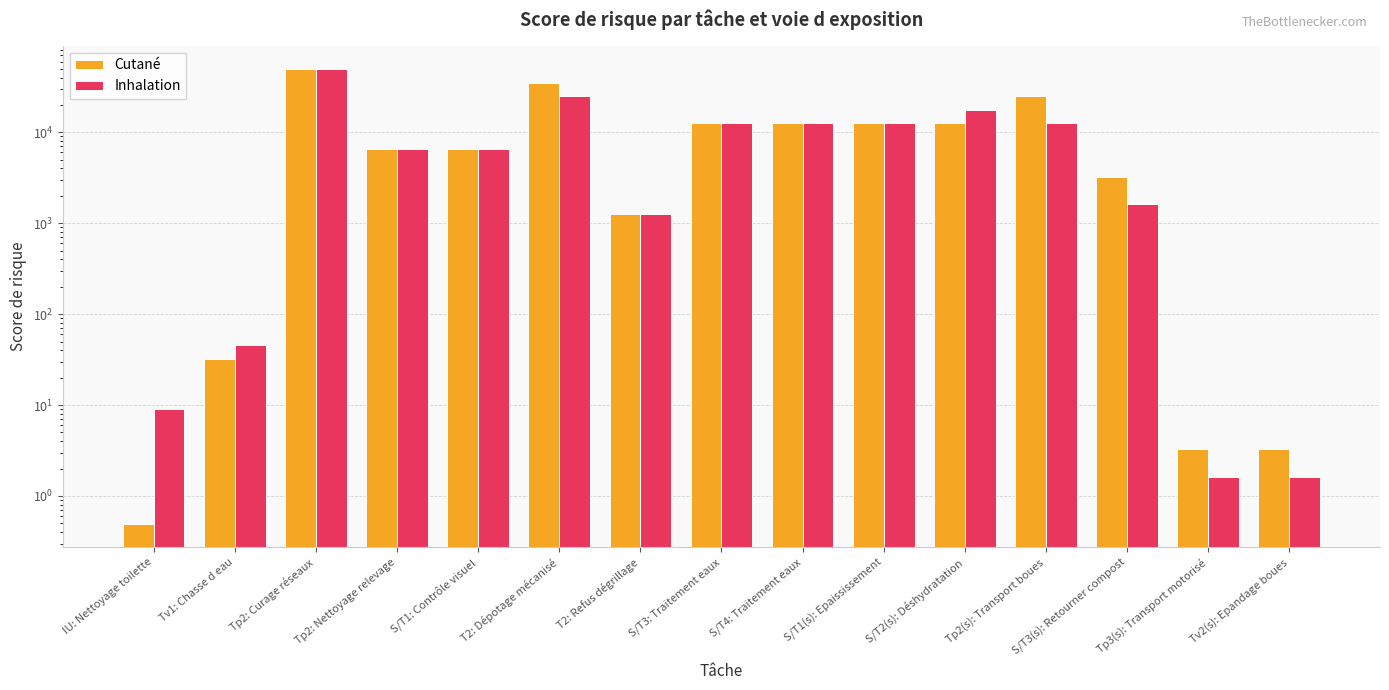

What position from the left is Tv2(s): Epandage boues?

15